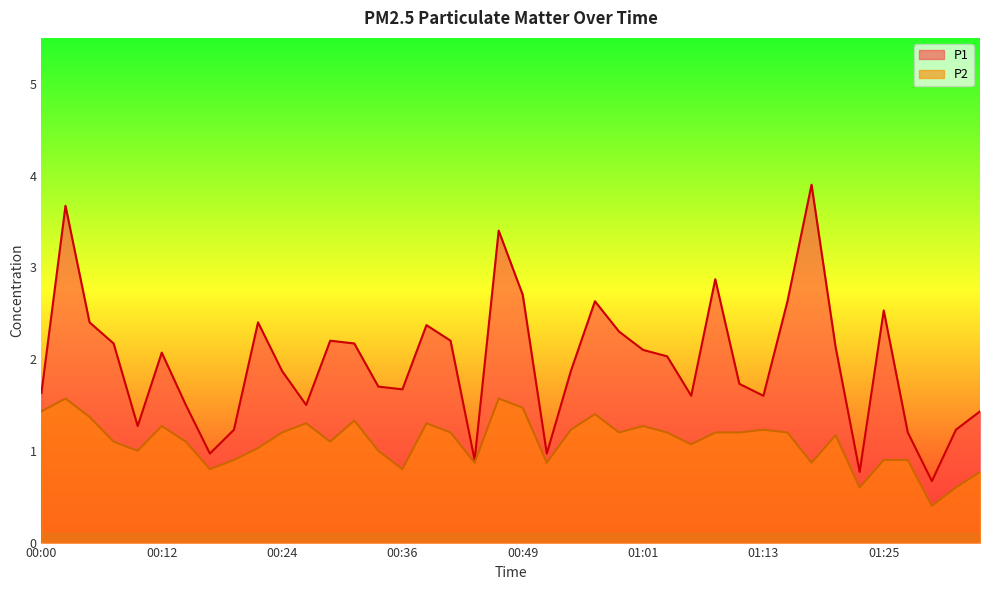

Read the P2 value at 00:09.

1.0